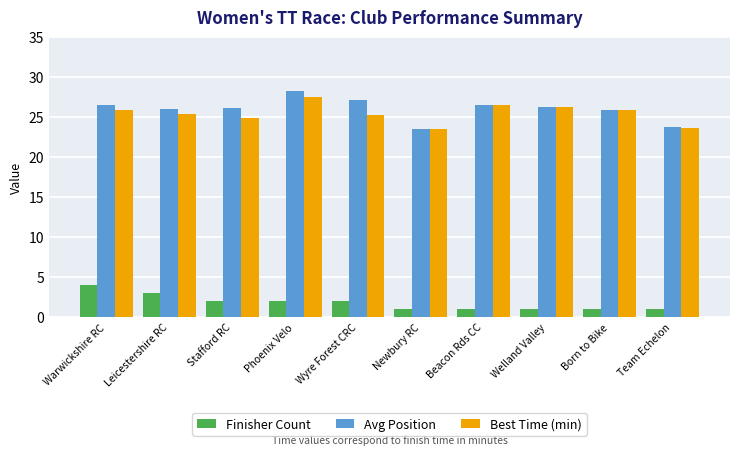

What is the difference between the highest and lowest values at Welland Valley?

25.2